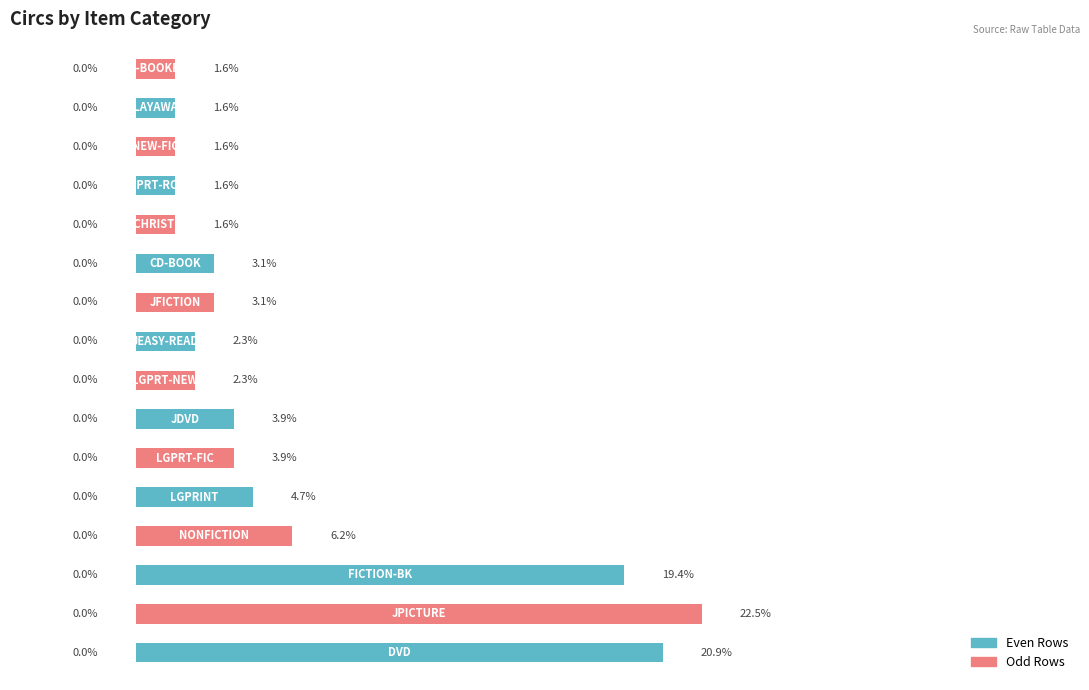

Are the bars horizontal?

Yes